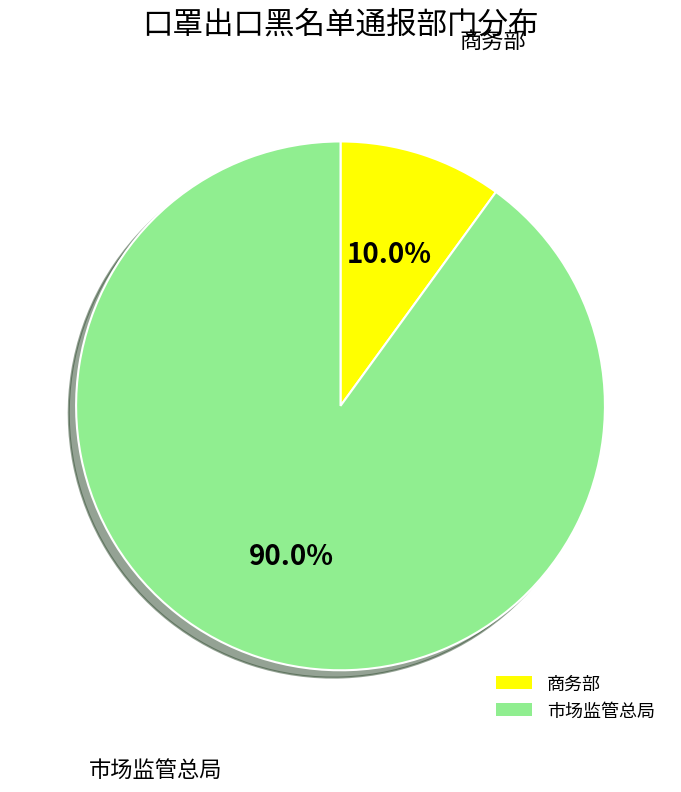

The 商务部 slice represents 16% of the pie. True or false?

False